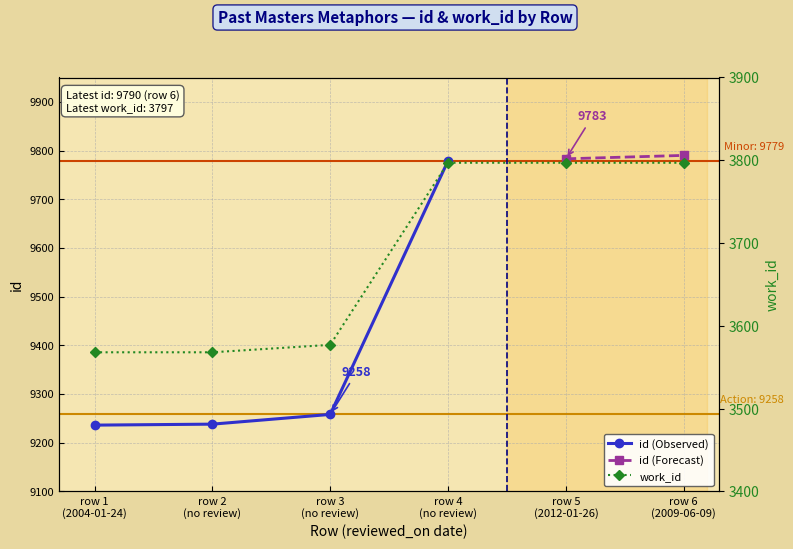

True or false: there are more than 2 points higher than both neighbors.

False